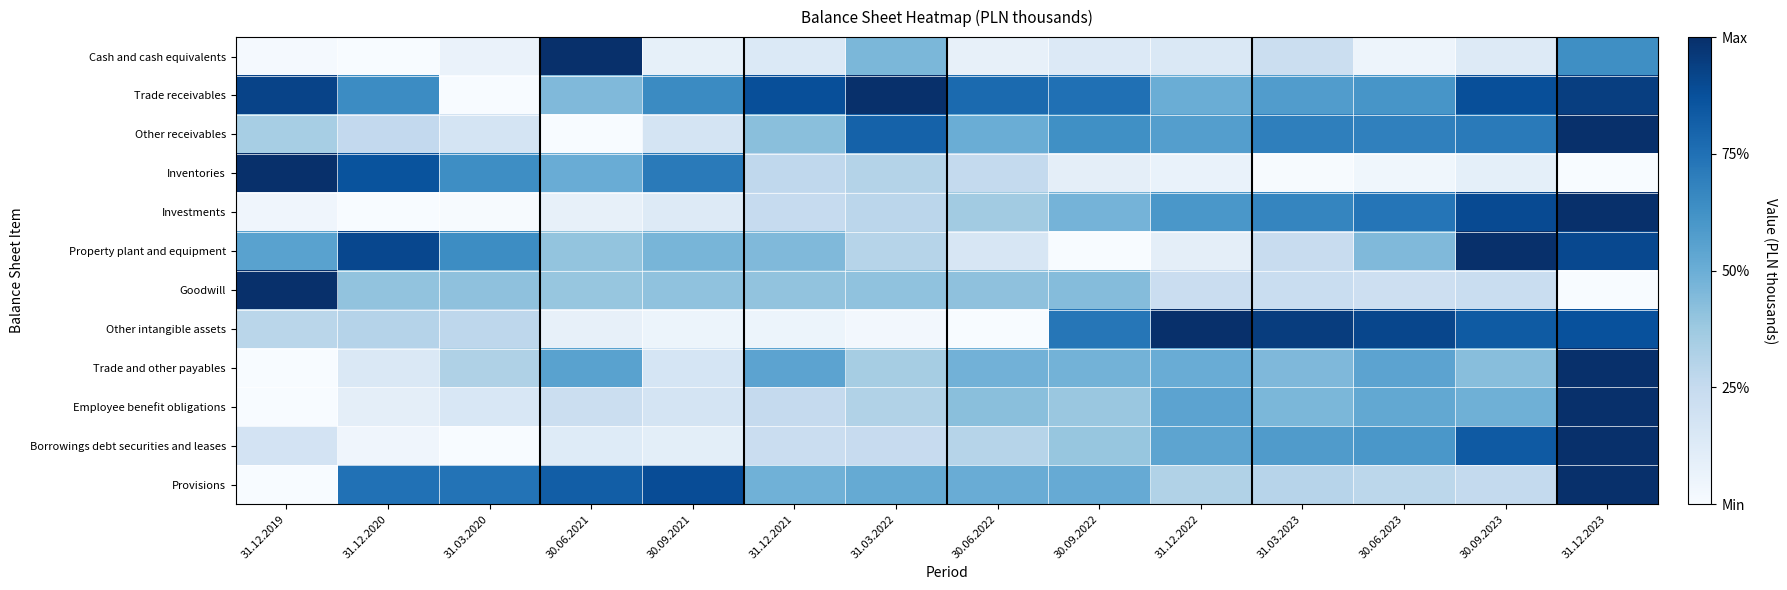

Rank the series at 31.12.2023 from lowest to highest value.

Inventories, Goodwill, Cash and cash equivalents, Other intangible assets, Property plant and equipment, Trade receivables, Other receivables, Investments, Trade and other payables, Employee benefit obligations, Borrowings debt securities and leases, Provisions